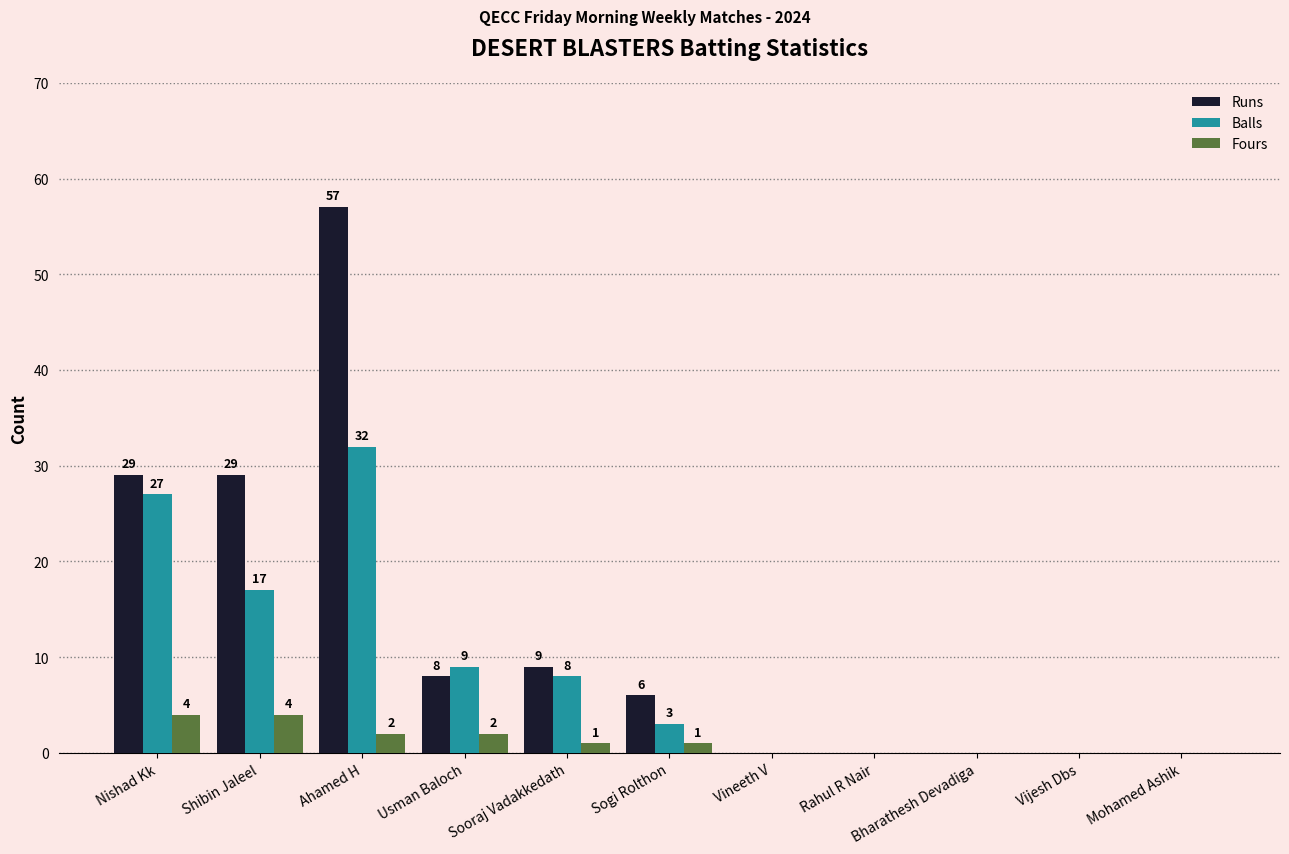

Reading left to right, extract all data points from this chart.

Runs: 29	29	57	8	9	6	0	0	0	0	0
Balls: 27	17	32	9	8	3	0	0	0	0	0
Fours: 4	4	2	2	1	1	0	0	0	0	0